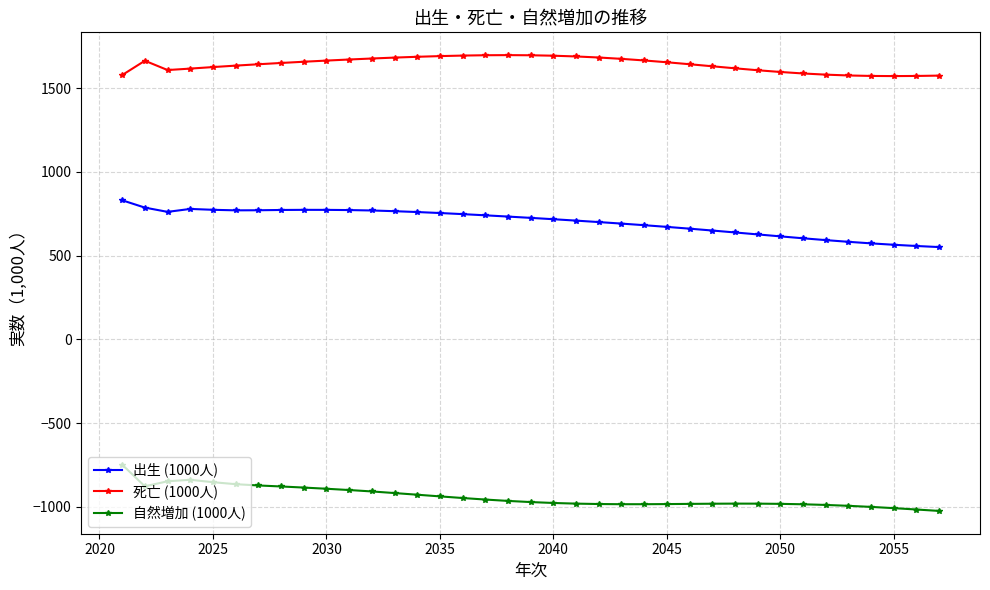

At how many categories does at least one series exceed 450?

37